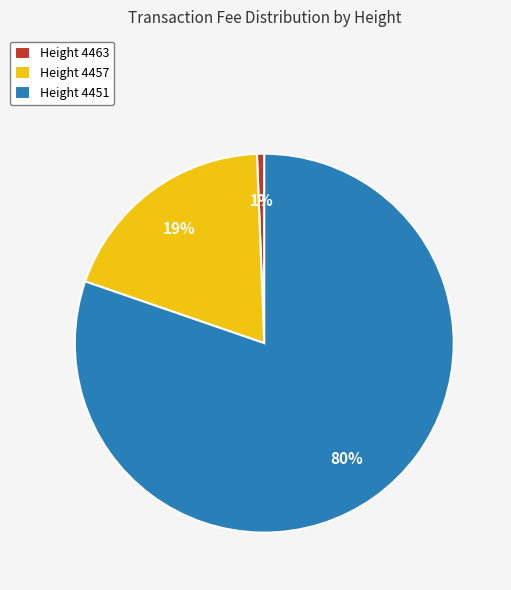

Is the sum of Height 4463 and Height 4451 greater than half?

Yes